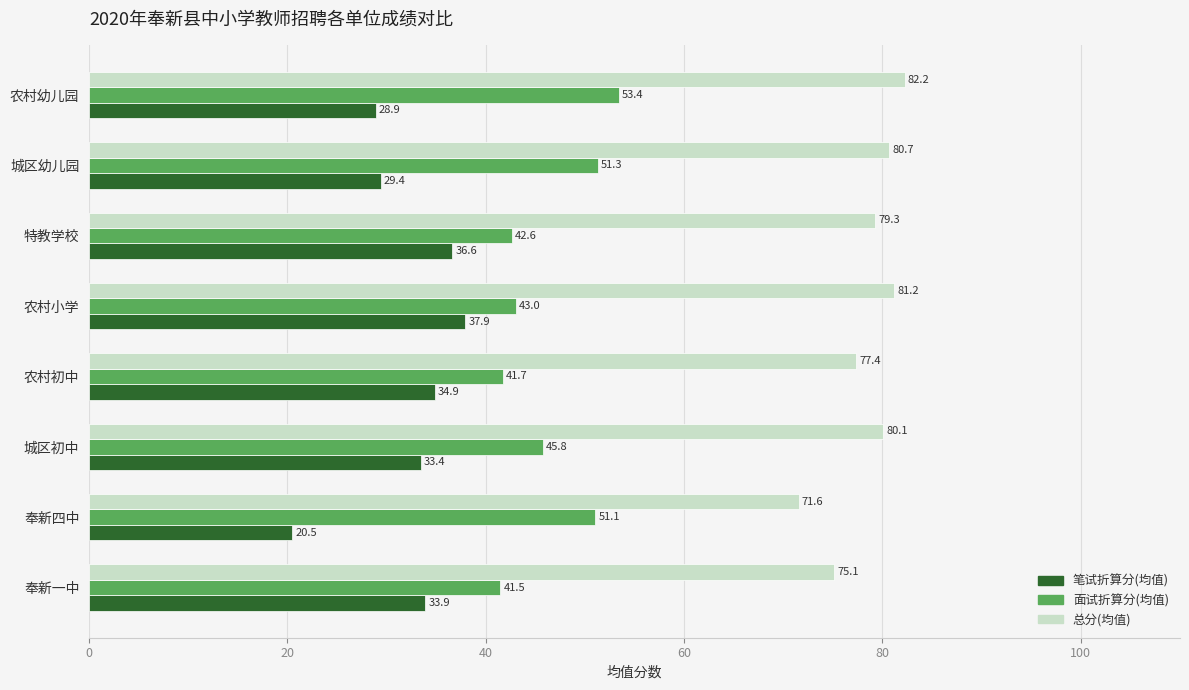

What is the difference between the highest and lowest values at 农村初中?

42.5